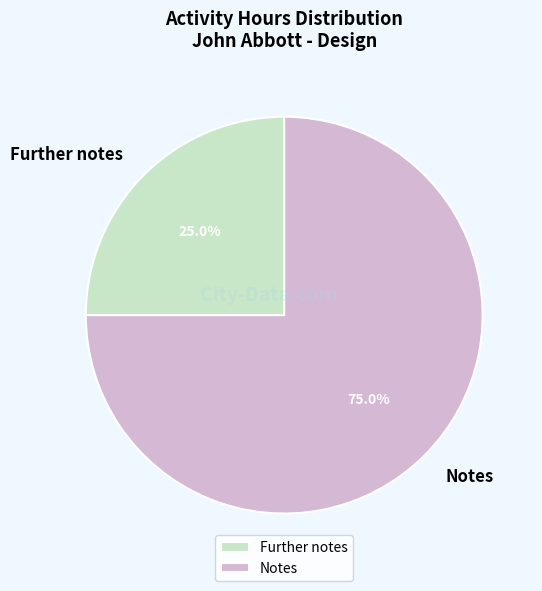

What portion of the pie excludes Notes?

25.0%